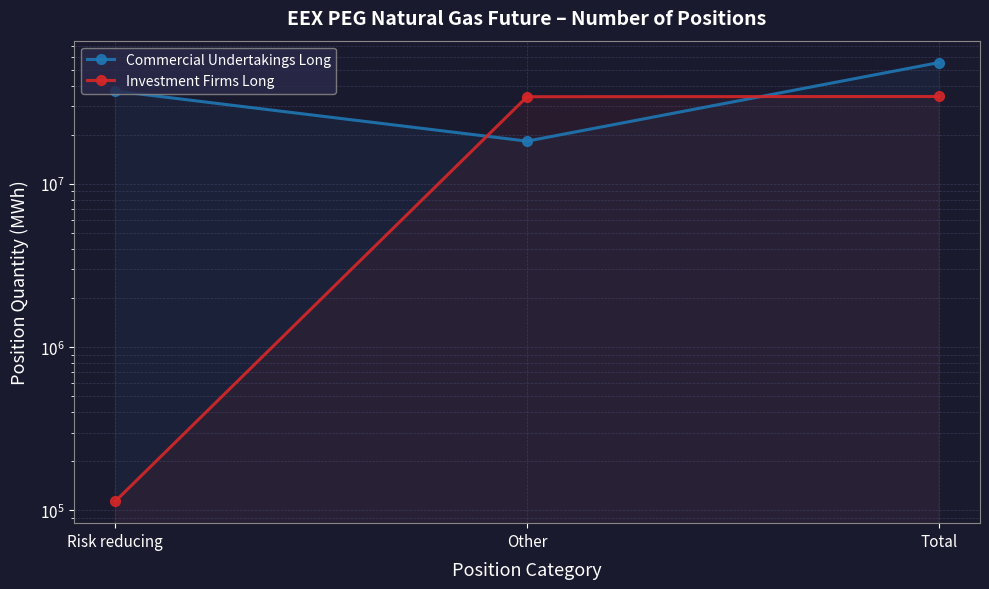

What is the total value across all series at Total?

89615006